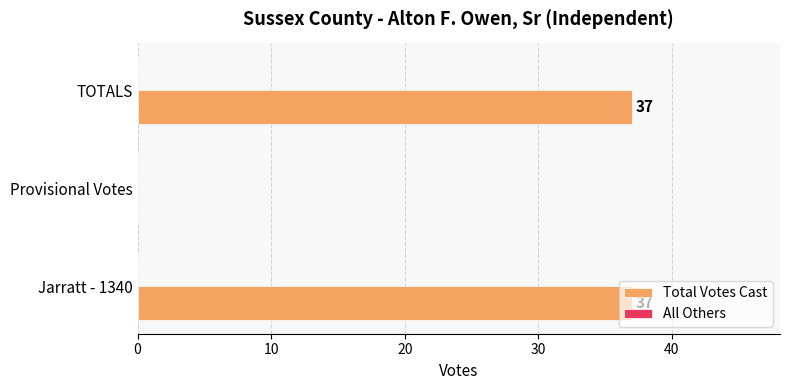

Approximately how many times larger is the value at TOTALS compared to Jarratt - 1340?

1.0